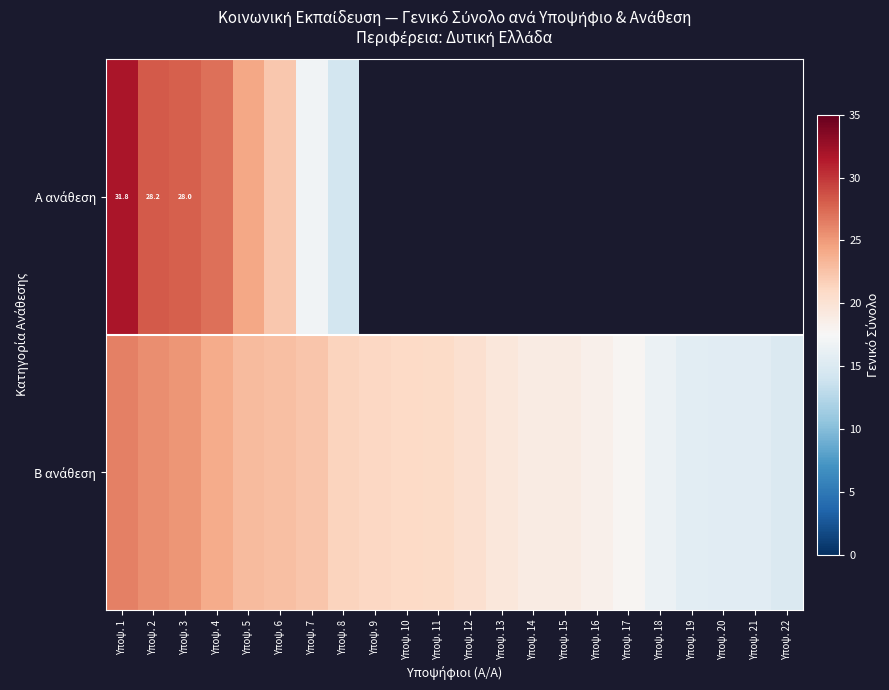

Is it true that Β ανάθεση equals 9.4 at Υποψ. 6?

False